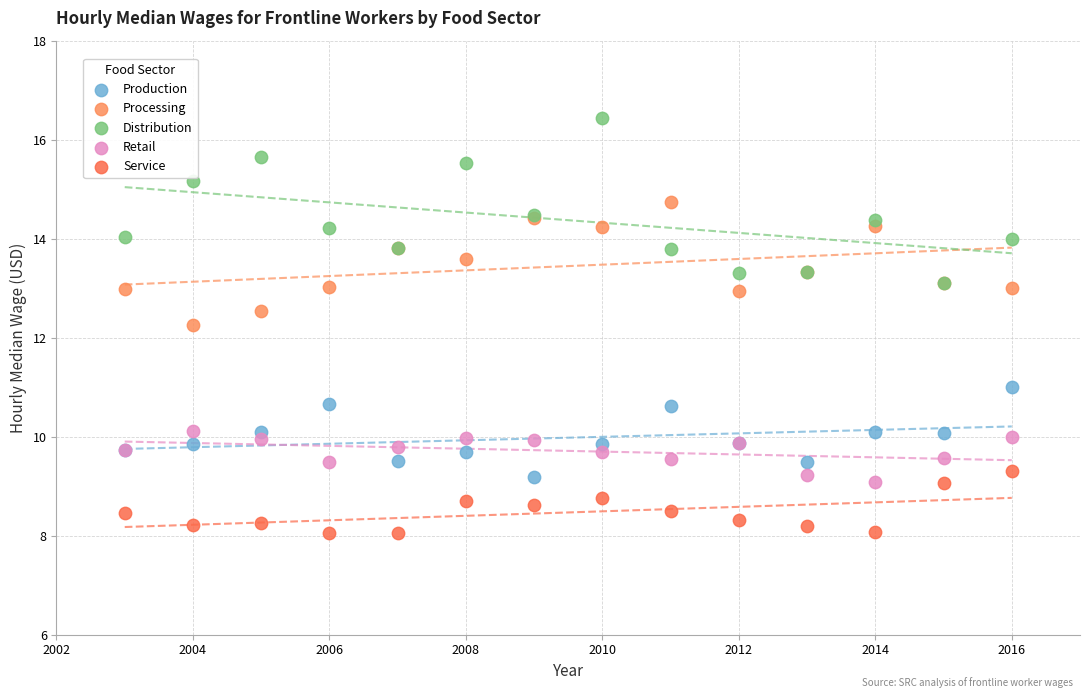

Which series has the largest Y range (max minus min)?

Distribution